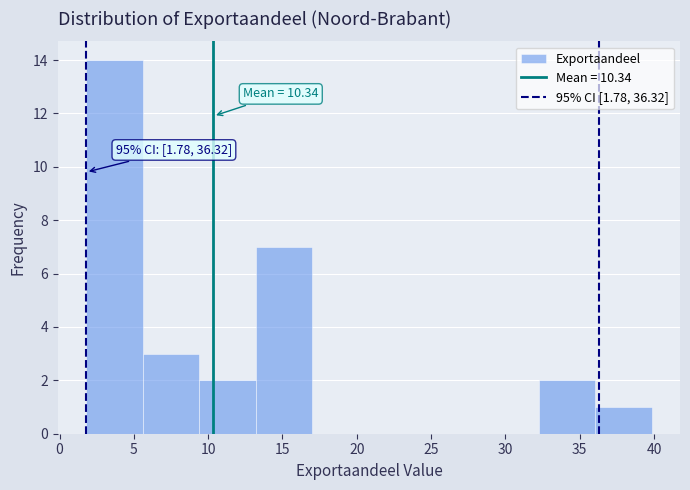

Over which range of the x-axis is the bar tallest?

2.0 to 5.5